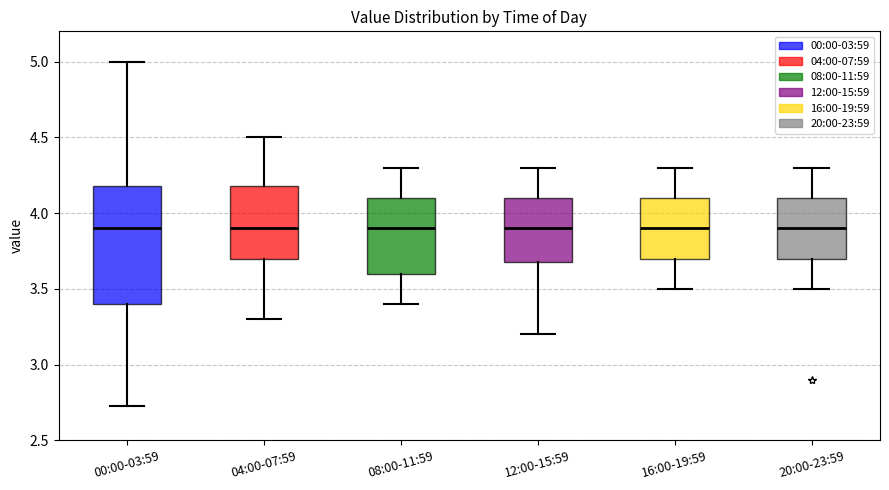

Where is the lower edge of the box for 12:00-15:59 on the y-axis? The values are not printed on the chart, so give them approximately, as read against the axis.

3.70